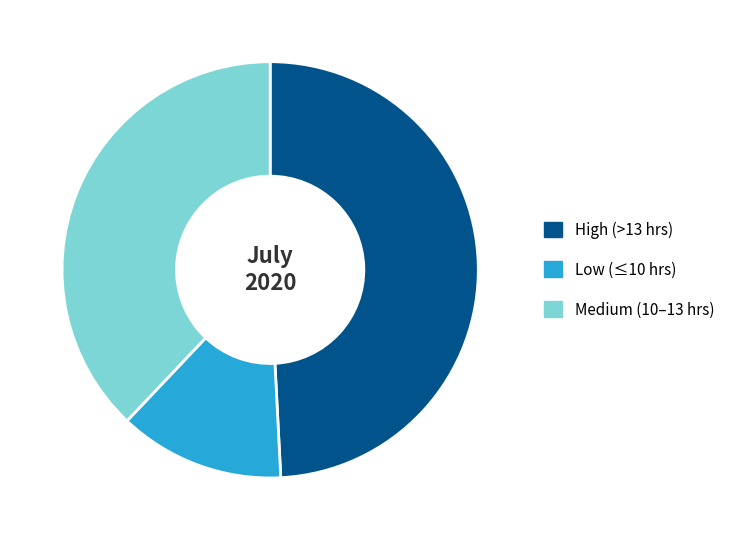

Approximately how many times larger is the value at Low (≤10 hrs) compared to High (>13 hrs)?

0.3